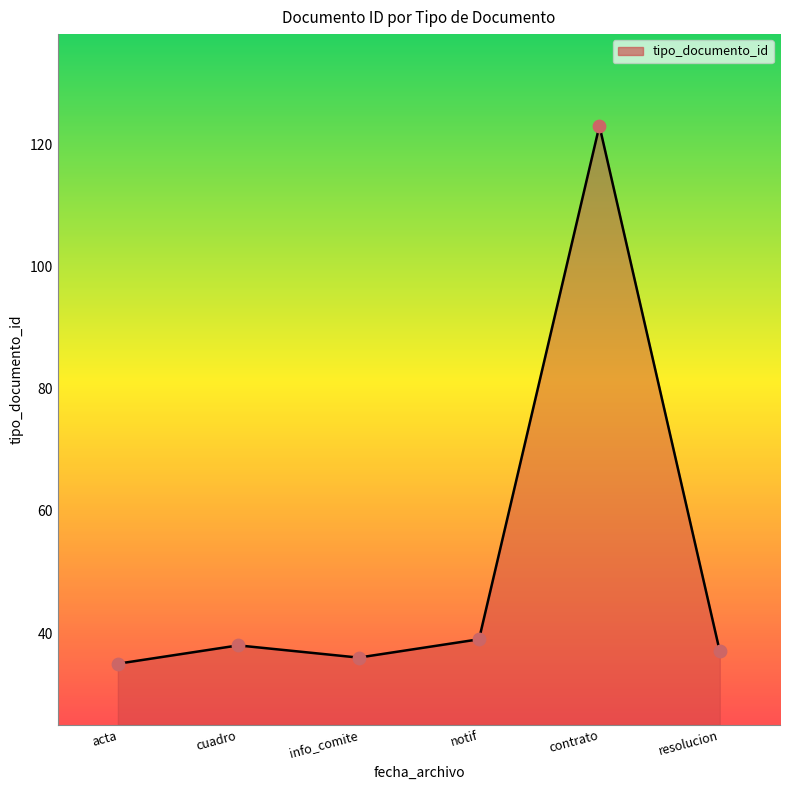

What is the ratio of the value at contrato to the value at notif?

3.2